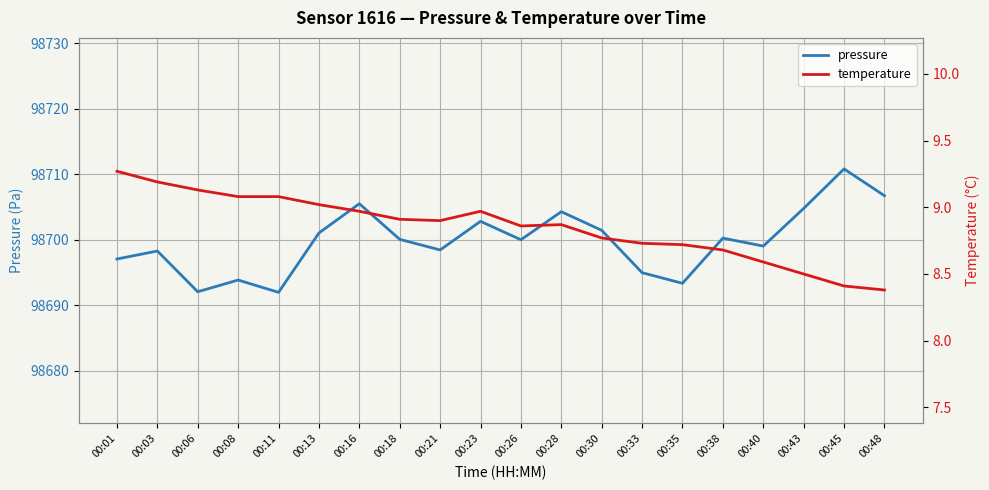

Reading left to right, list all the values displayed in this chart.

pressure: 00:01=98697.1	00:03=98698.3	00:06=98692.1	00:08=98693.9	00:11=98692.0	00:13=98701.1	00:16=98705.5	00:18=98700.1	00:21=98698.5	00:23=98702.8	00:26=98700.0	00:28=98704.3	00:30=98701.5	00:33=98695.0	00:35=98693.4	00:38=98700.3	00:40=98699.1	00:43=98704.8	00:45=98710.8	00:48=98706.8
temperature: 00:01=9.3	00:03=9.2	00:06=9.1	00:08=9.1	00:11=9.1	00:13=9.0	00:16=9.0	00:18=8.9	00:21=8.9	00:23=9.0	00:26=8.9	00:28=8.9	00:30=8.8	00:33=8.7	00:35=8.7	00:38=8.7	00:40=8.6	00:43=8.5	00:45=8.4	00:48=8.4